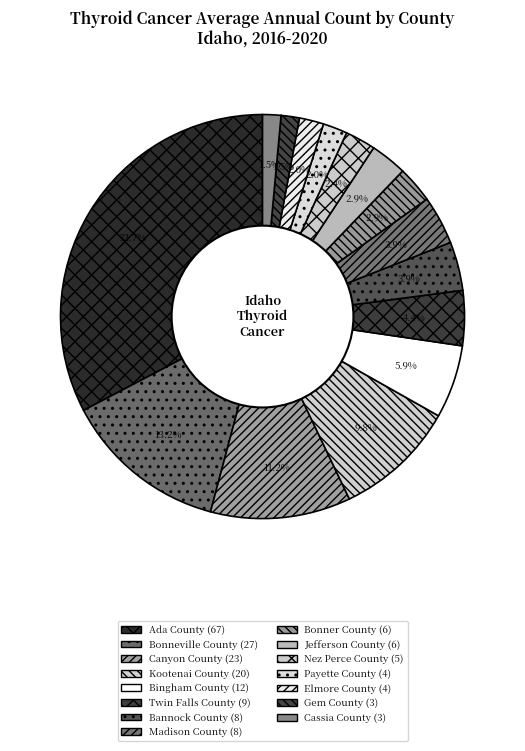

True or false: Payette County accounts for 2% of the total.

True